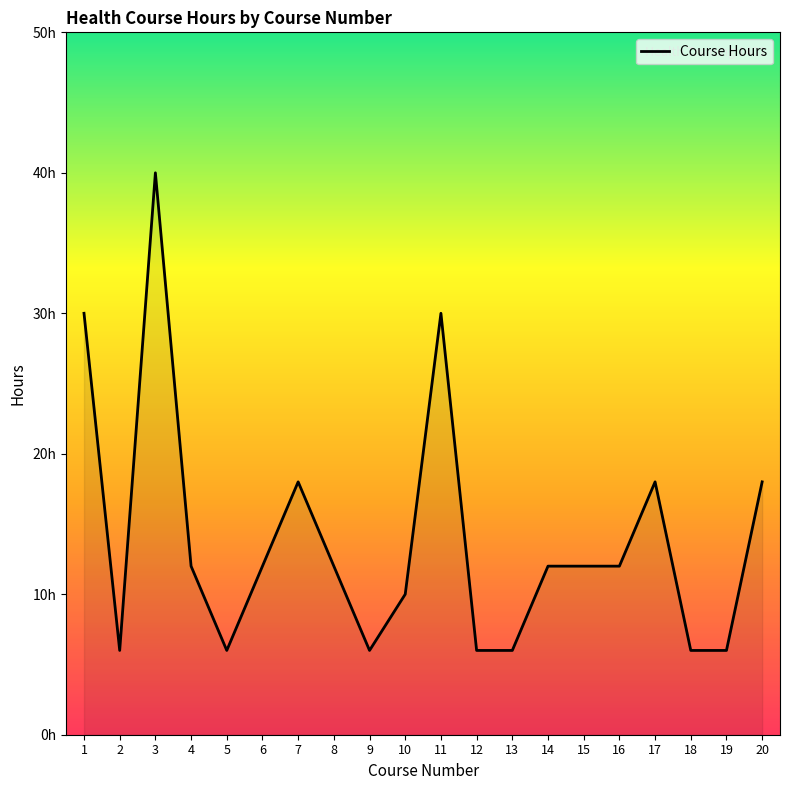

At which category does the data reach its first local valley?

2